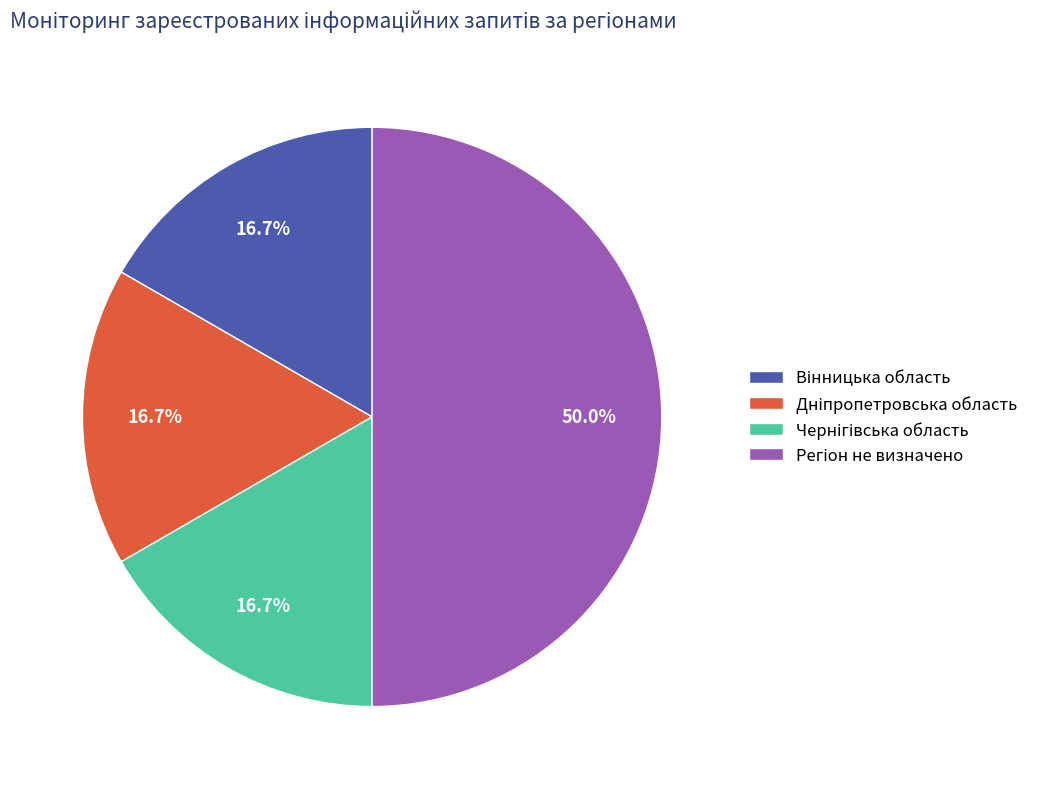

To the nearest percent, what is the combined percentage of Вінницька область and Чернігівська область?

33%